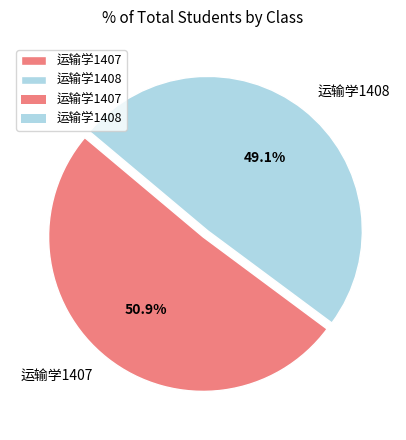

What percentage is NOT represented by 运输学1407?

49.1%